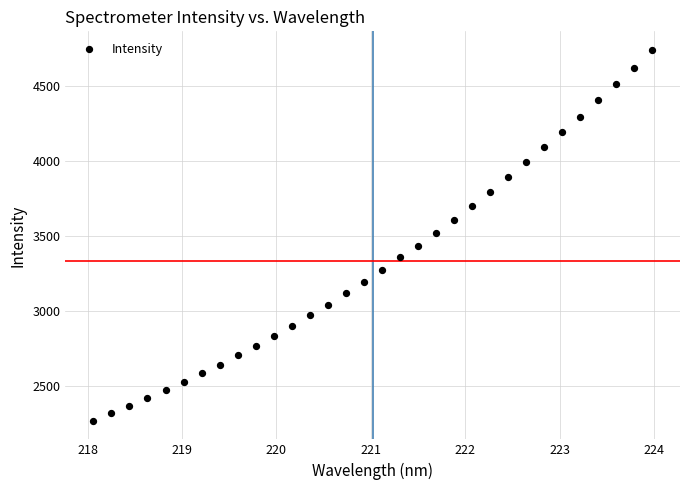

What is the range of X values (max minus min)?

5.9